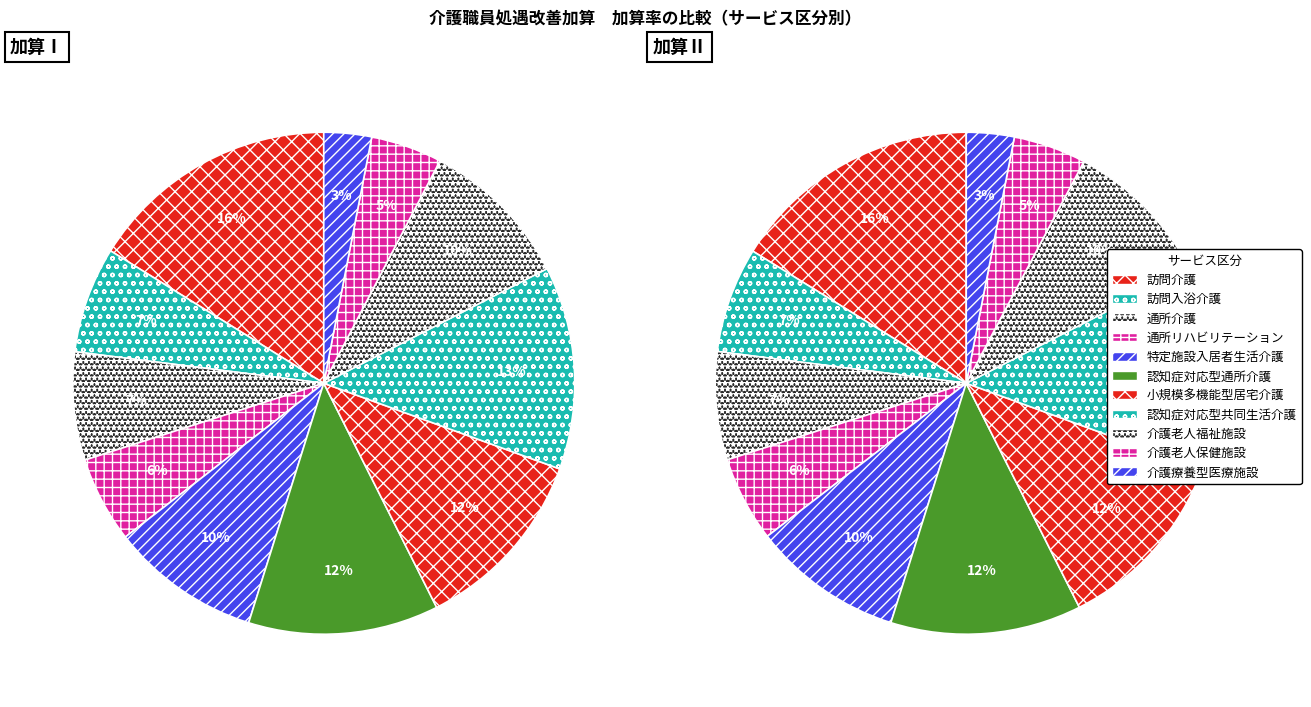

Which has a higher value, 特定施設入居者生活介護 or 介護老人保健施設?

特定施設入居者生活介護